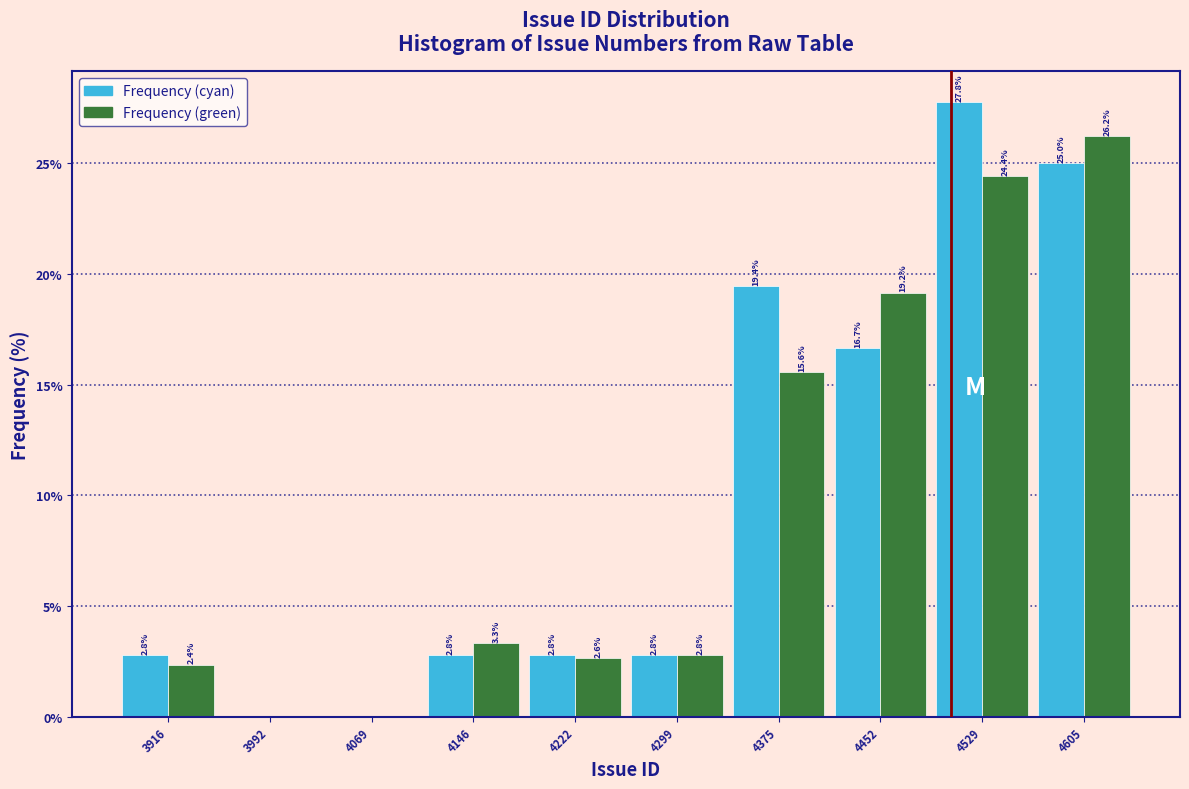

In the Frequency (cyan) series, which range on the x-axis has the tallest bar?

4490 to 4570